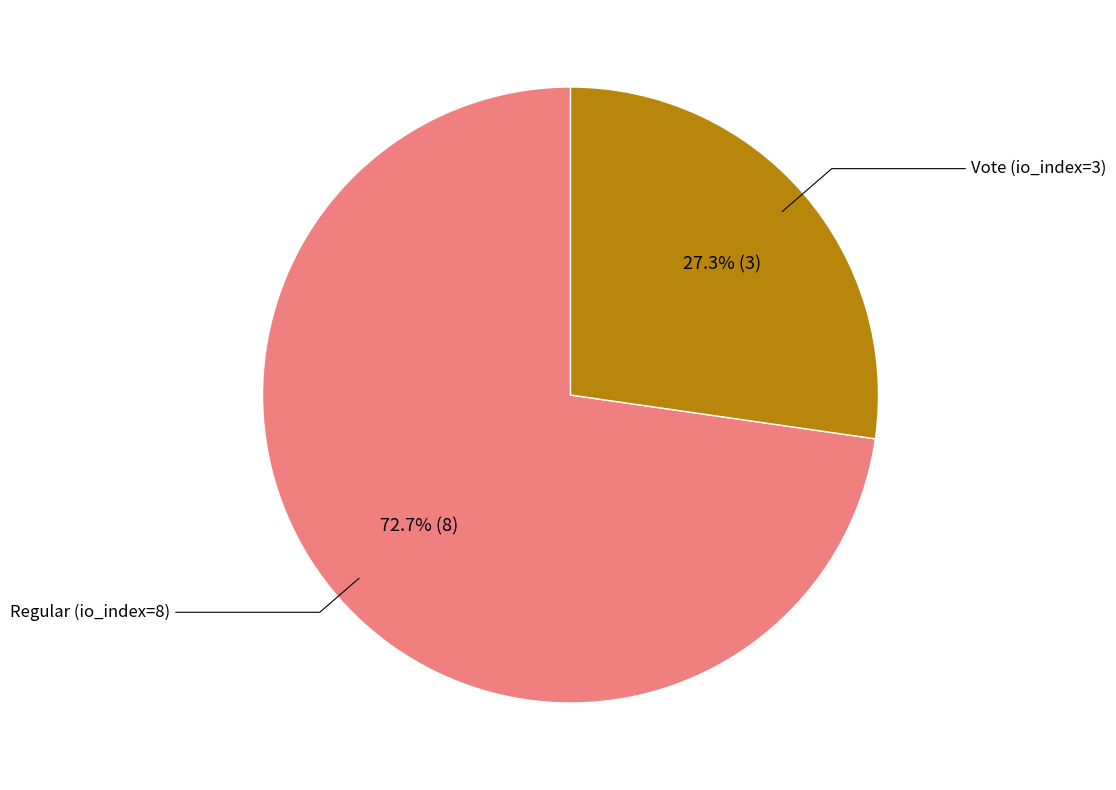

Is there a majority slice in this chart?

Yes